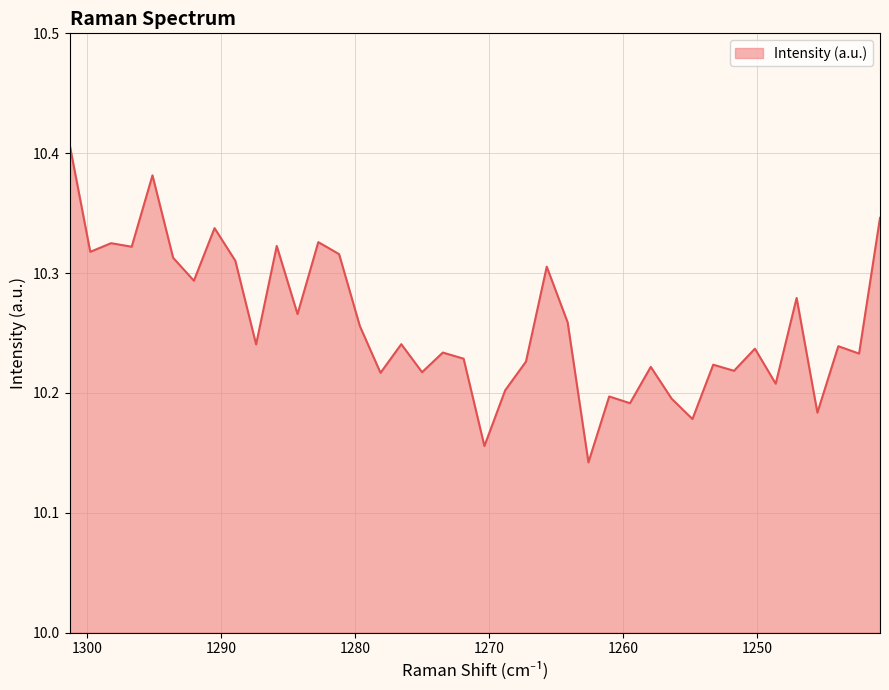

True or false: there are more than 0 points higher than both neighbors.

True